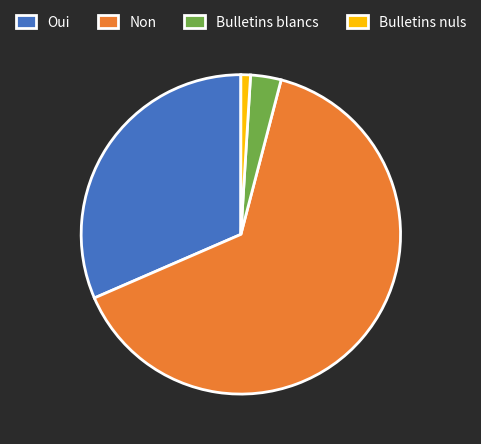

Rank the categories by value from lowest to highest.

Bulletins nuls, Bulletins blancs, Oui, Non